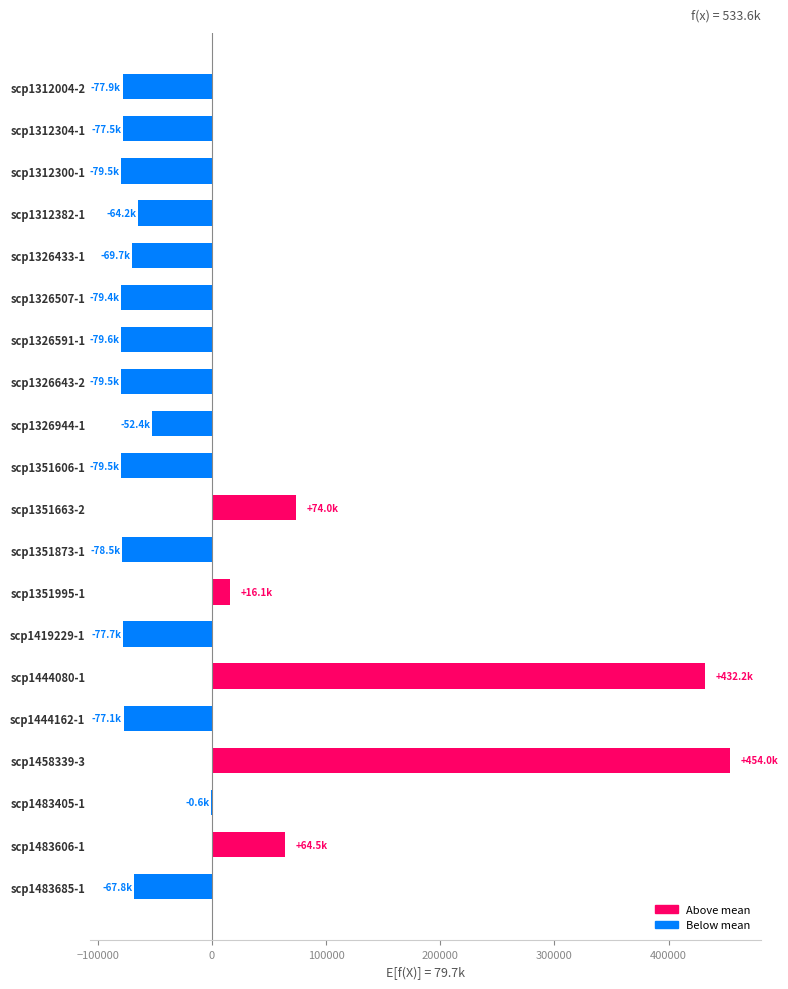

What is the change in value from scp1326433-1 to scp1483606-1?

+134120.0